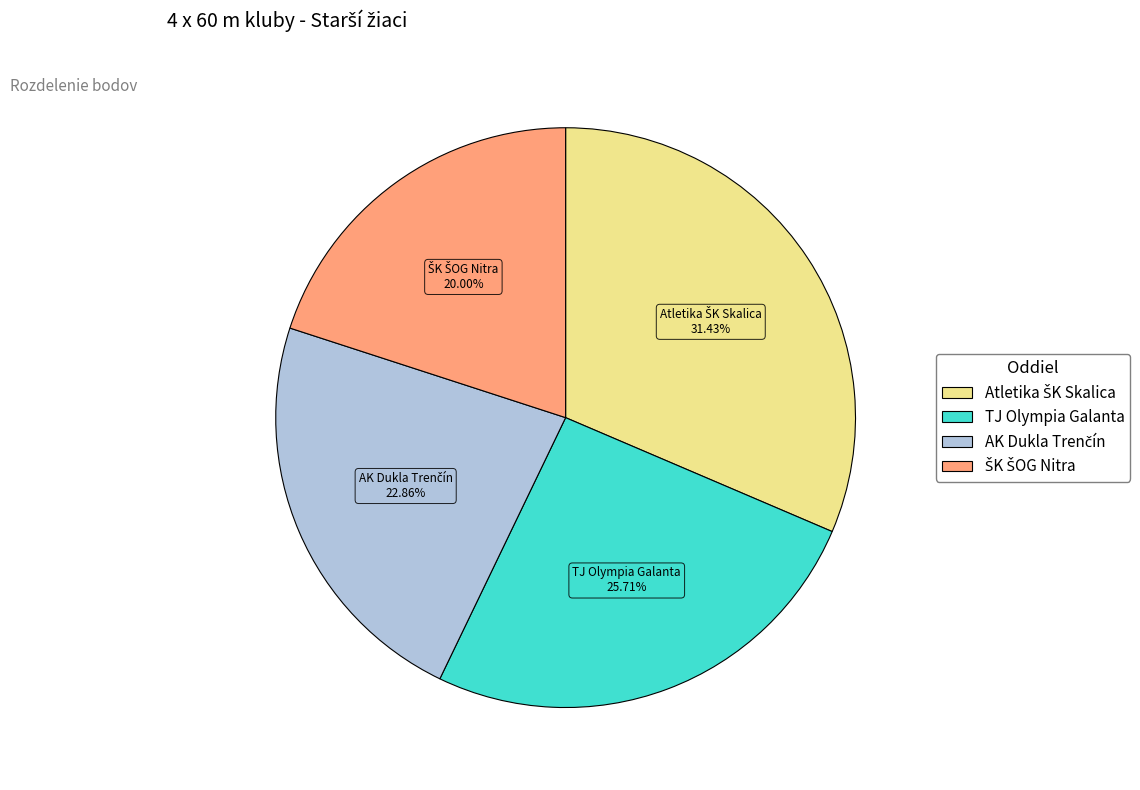

Count the number of slices in the pie.

4